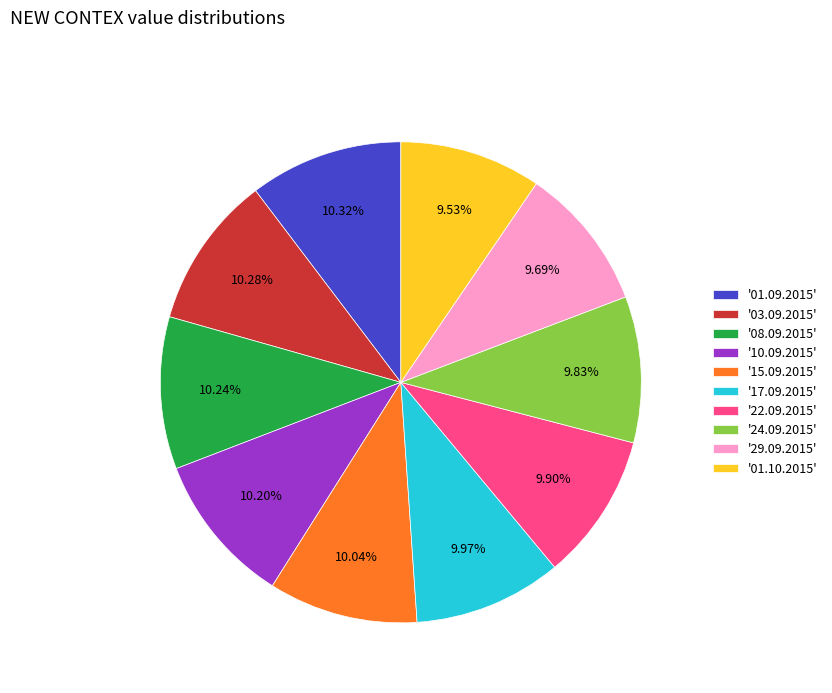

Is the sum of '01.09.2015' and '08.09.2015' greater than half?

No